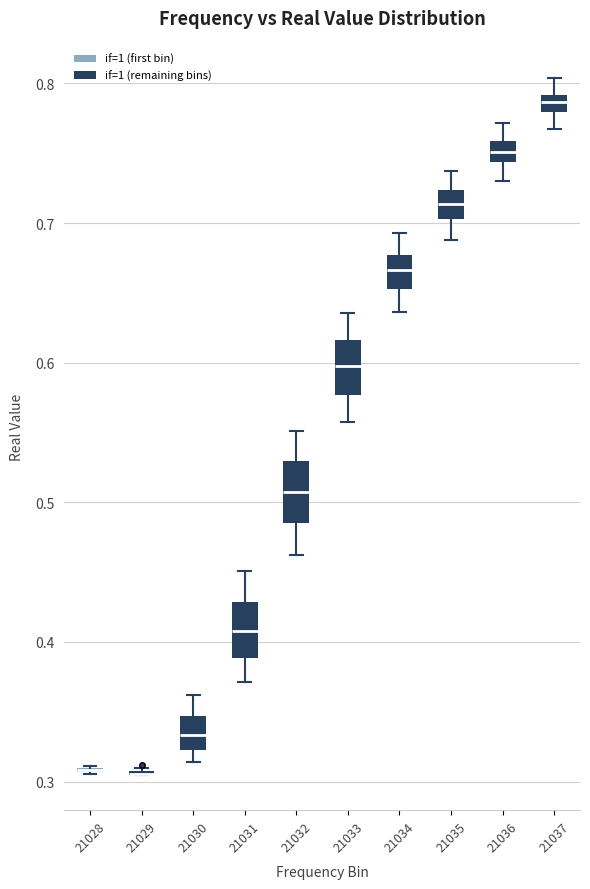

Where does the lower whisker of the box at x = 21035 end on the y-axis? The values are not printed on the chart, so give them approximately, as read against the axis.

0.69